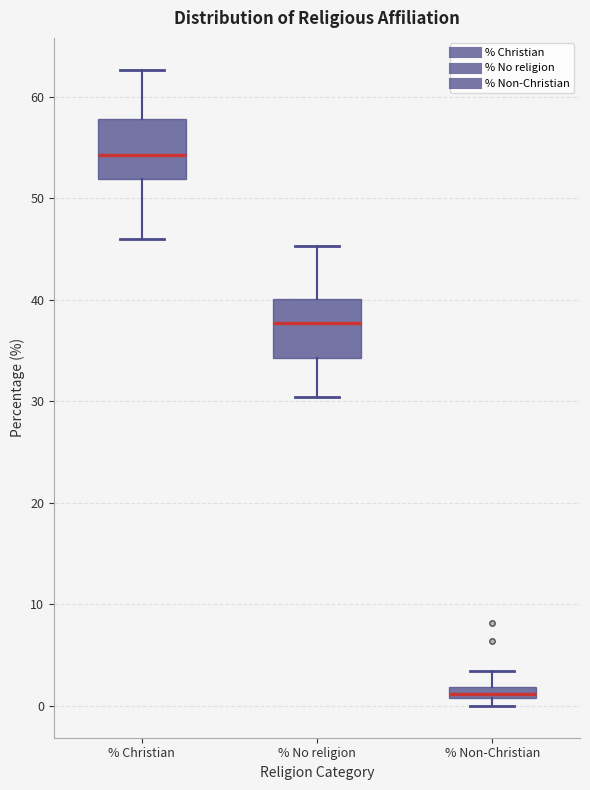

Where does the lower whisker of the box for % Christian end on the y-axis? The values are not printed on the chart, so give them approximately, as read against the axis.

46